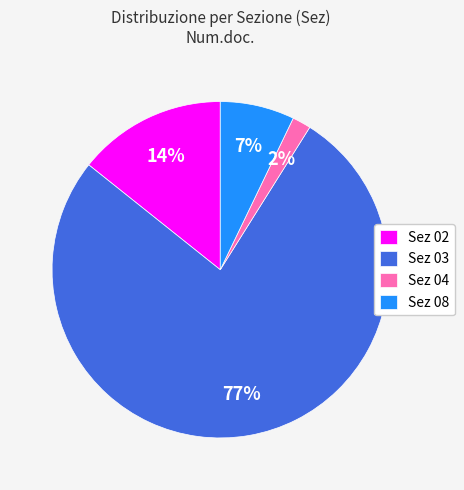

Which category has the biggest portion of the pie?

Sez 03